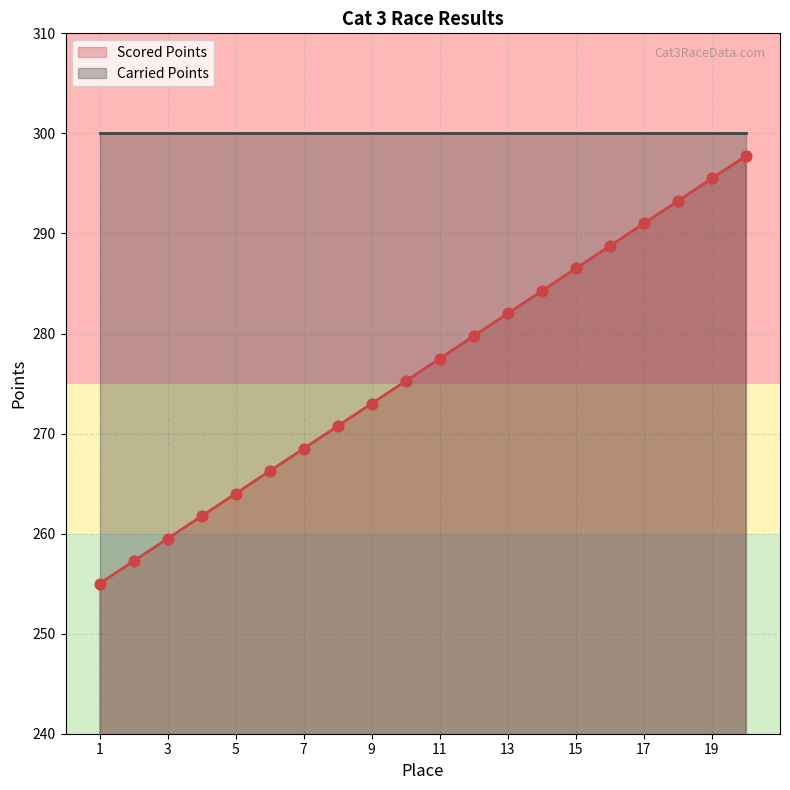

Between 3 and 11, which is larger?

11